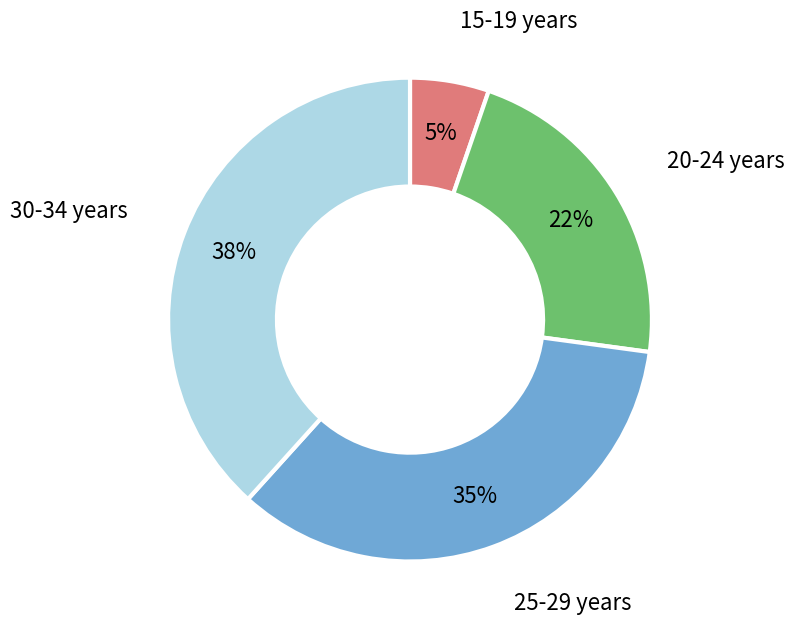

True or false: 25-29 years accounts for 21% of the total.

False